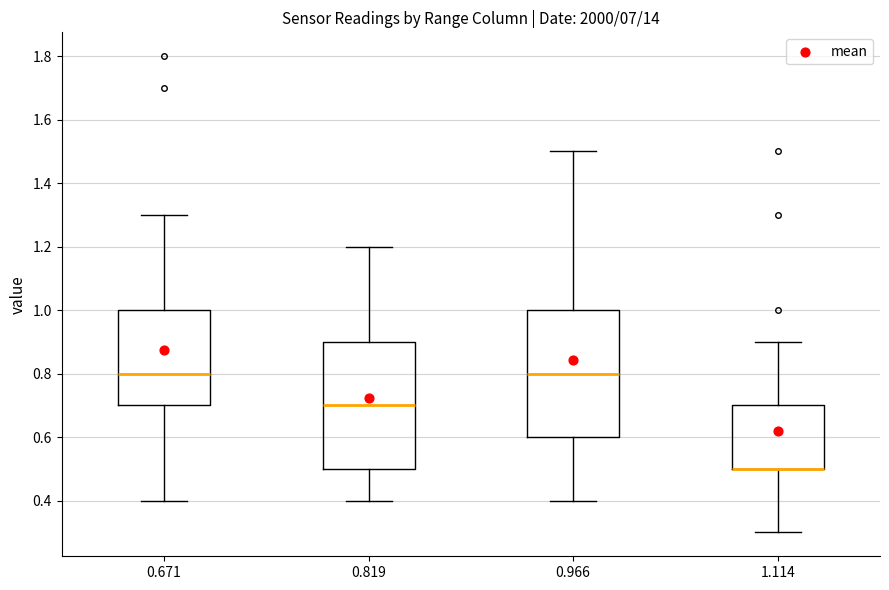

Where is the upper edge of the box at x = 0.966 on the y-axis? The values are not printed on the chart, so give them approximately, as read against the axis.

1.0